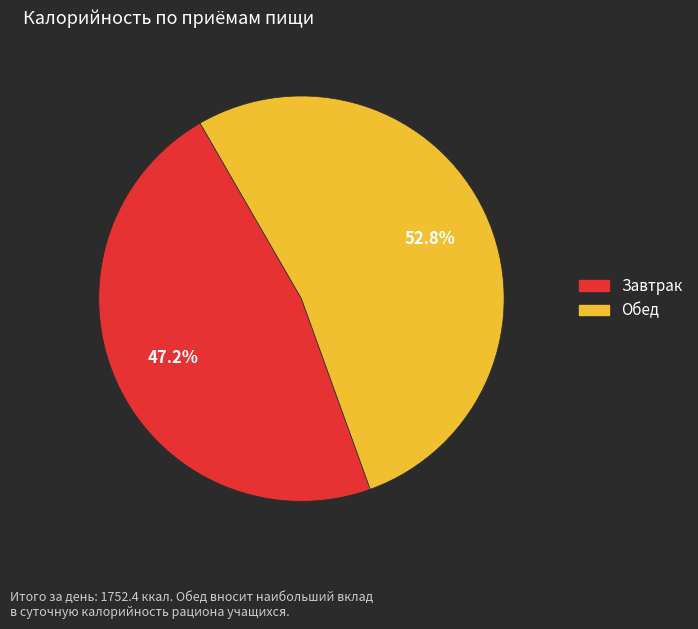

What percentage do Обед and Завтрак together represent?

100.0%